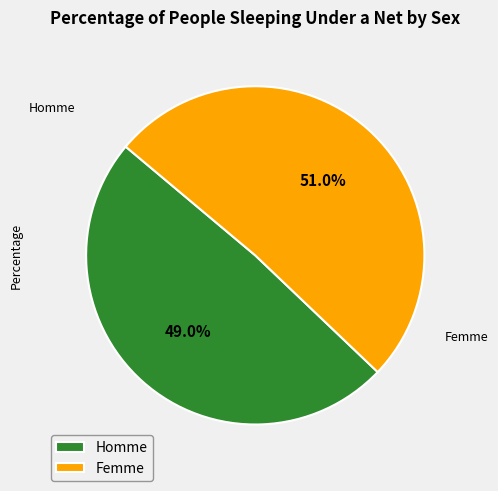

Approximately how many times larger is the value at Femme compared to Homme?

1.0